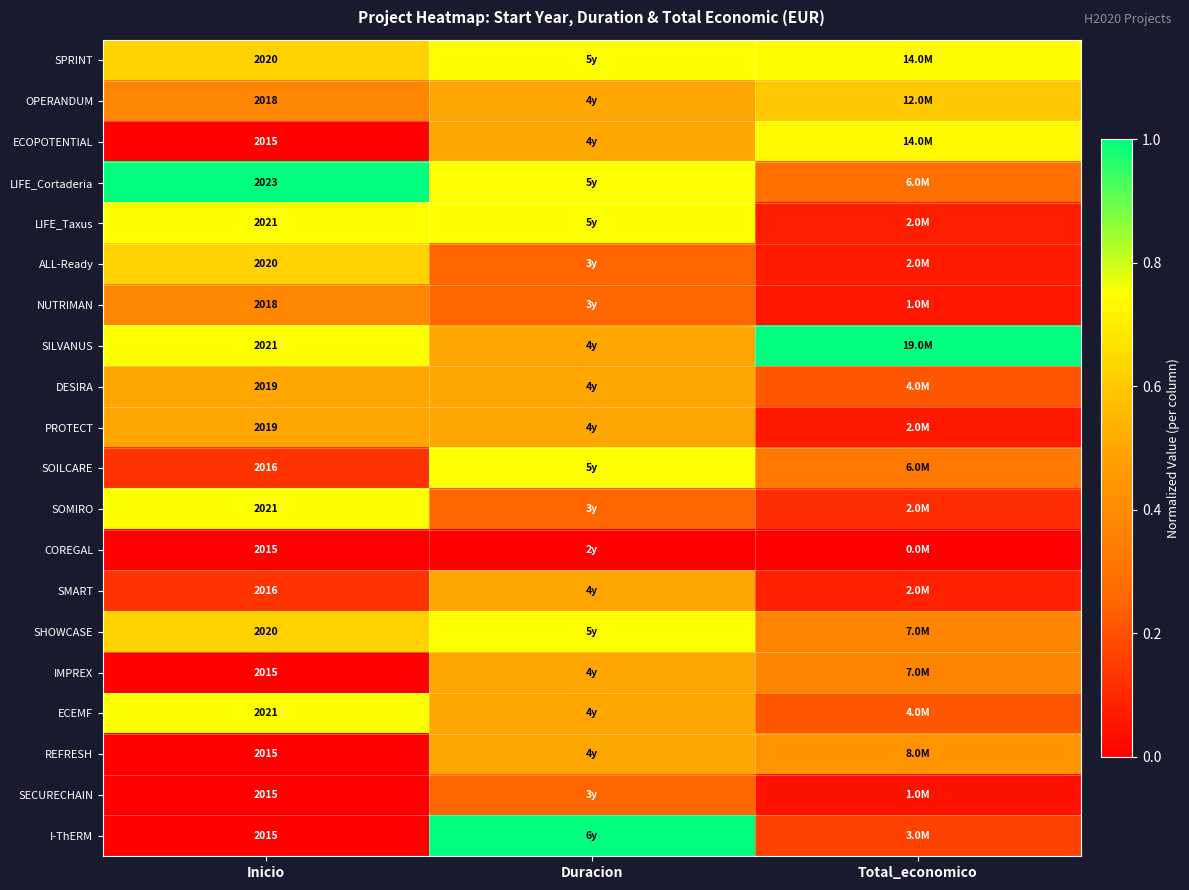

Which series changed the most between Inicio and Duracion?

I-ThERM